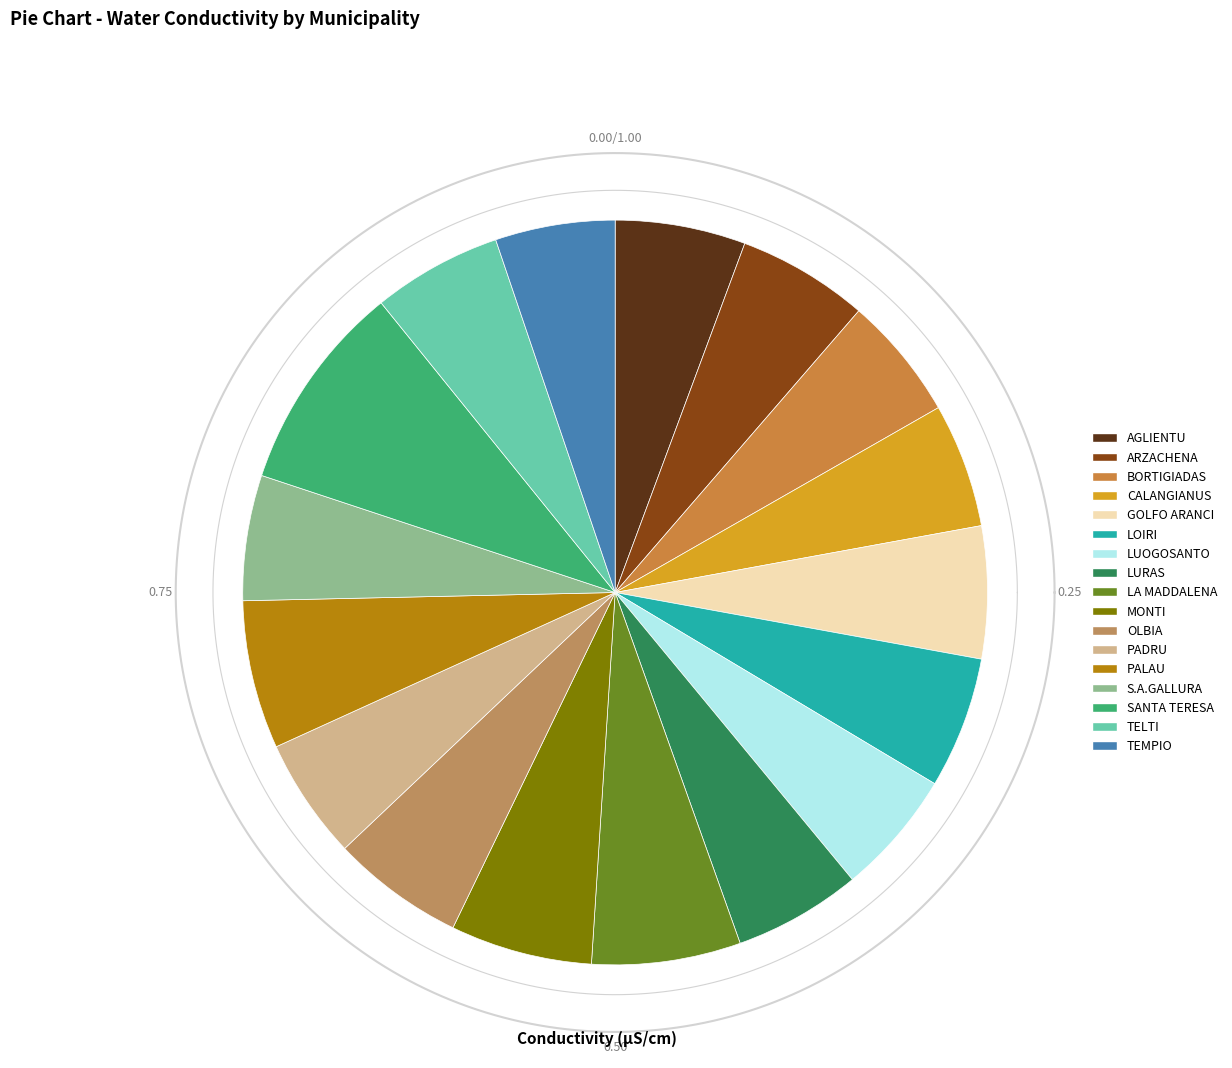

To the nearest percent, what is the average slice percentage?

6%